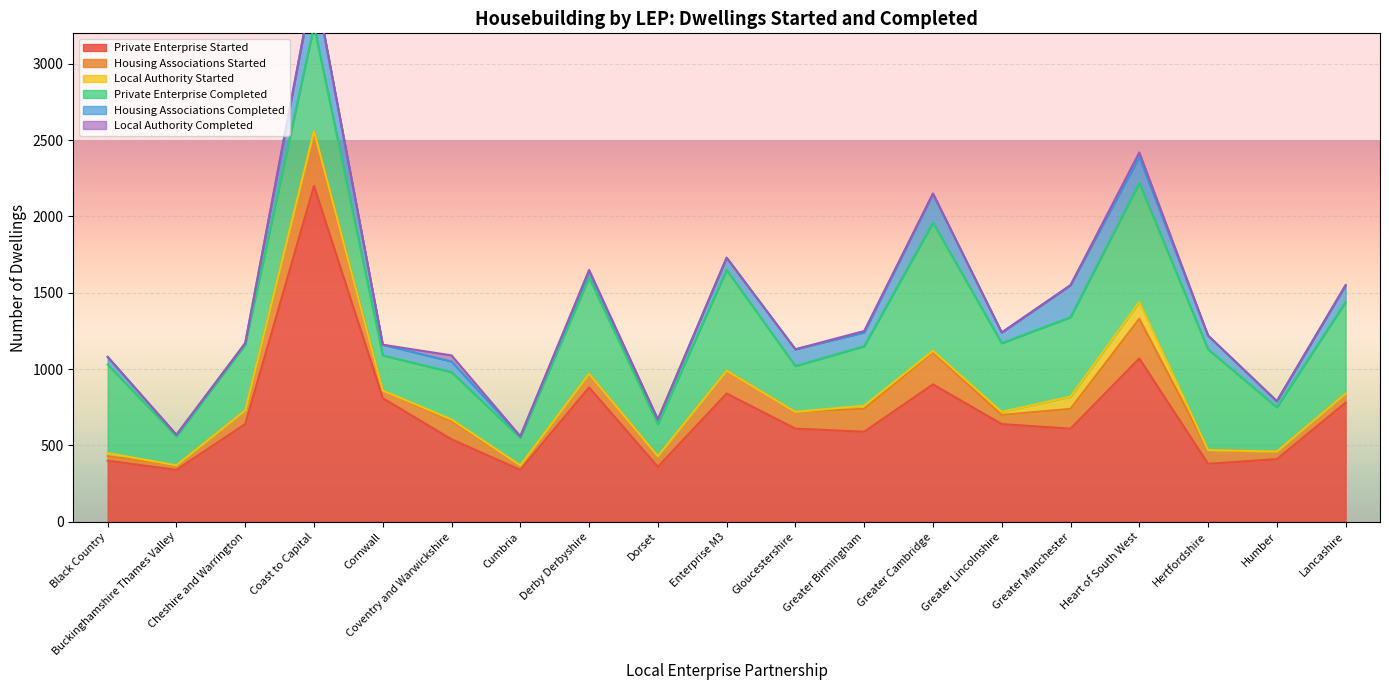

What is the highest value of the Private Enterprise Started series?

2200